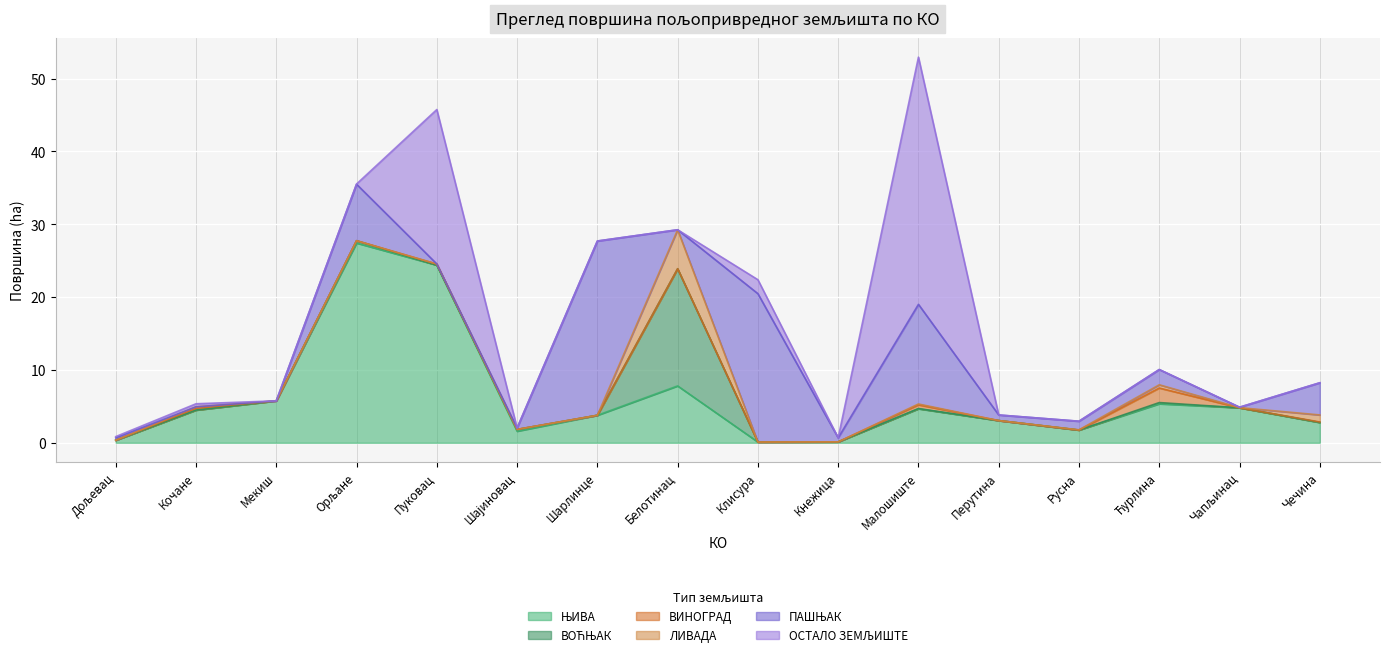

The ВОЋЊАК series shows 10.3 at Клисура. True or false?

False